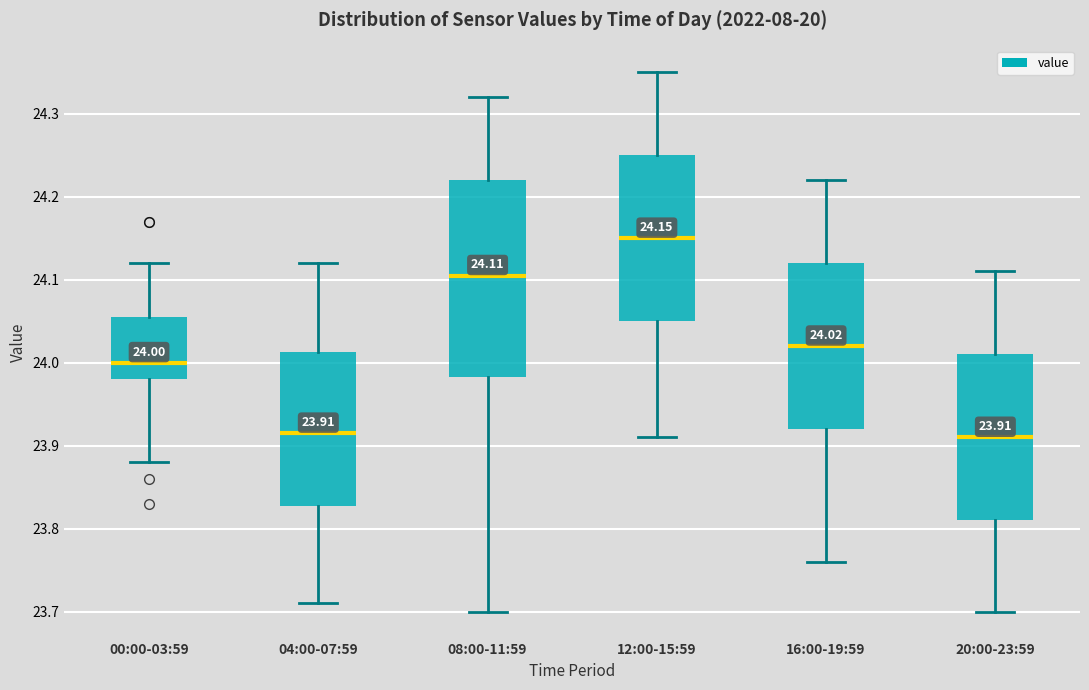

Which box has the highest median line?

12:00-15:59